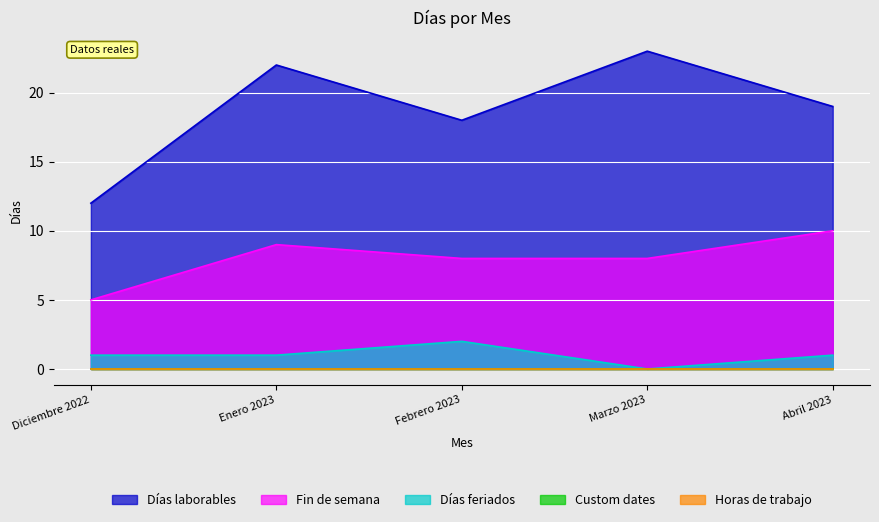

What is the maximum value shown in the chart?

23